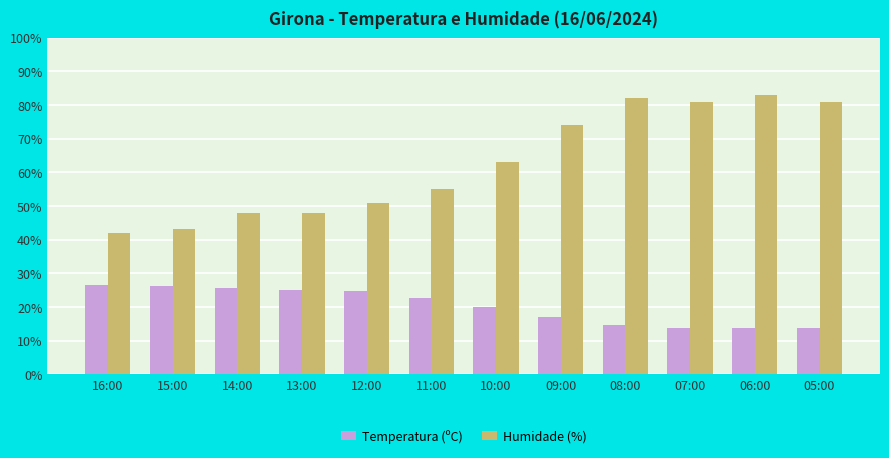

Rank the series by their average value, from highest to lowest.

Humidade (%), Temperatura (ºC)